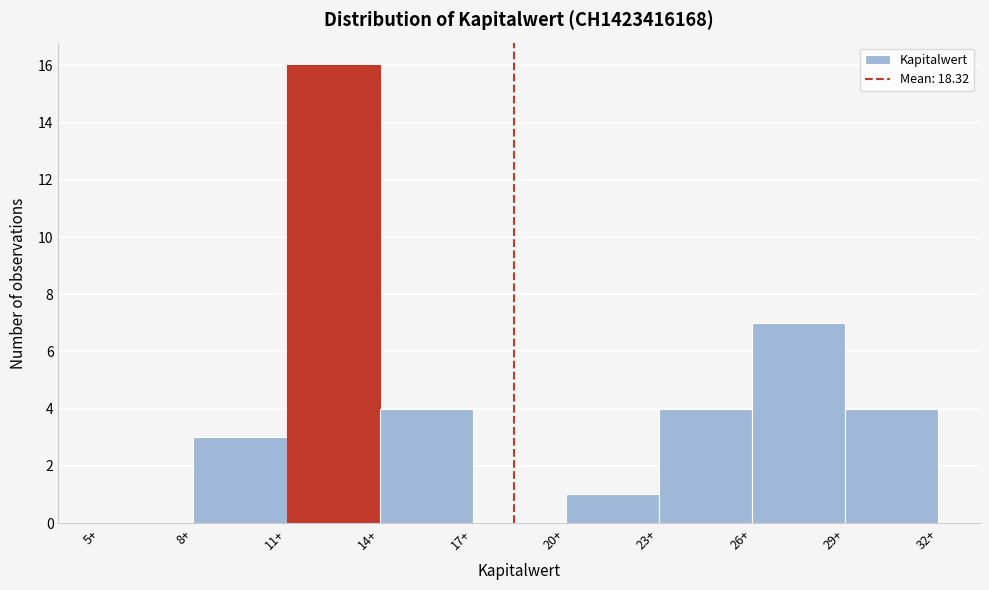

Reading left to right, list every bar in this chart as the range it spans on the x-axis followed by its height. The values are not printed on the chart, so give them approximately, as read against the axis.

5 to 8: 0
8 to 11: 3
11 to 14: 16
14 to 17: 4
17 to 20: 0
20 to 23: 1
23 to 26: 4
26 to 29: 7
29 to 32: 4